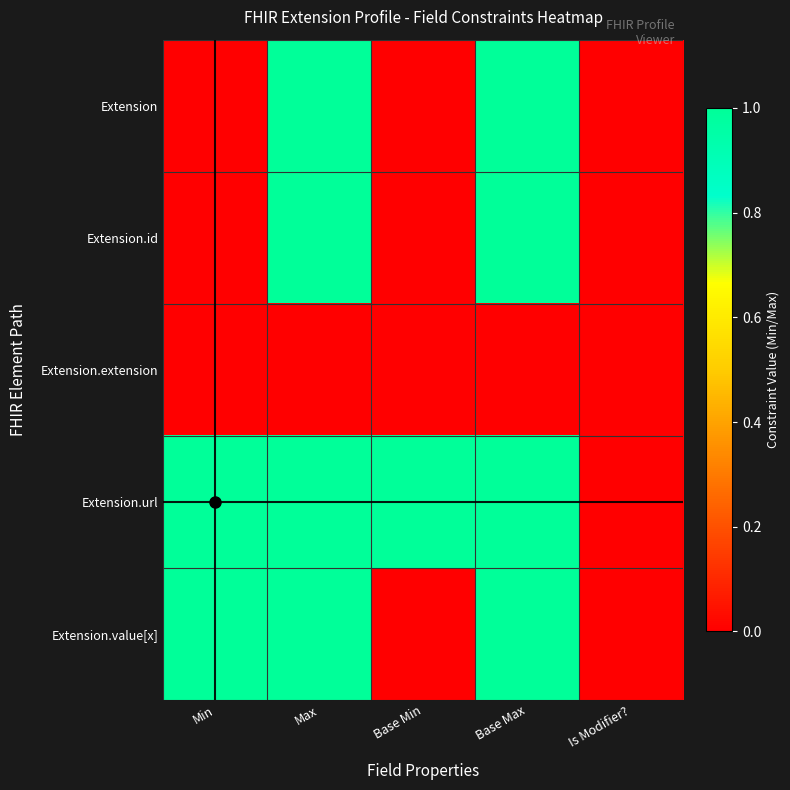

List the series in order of their peak value, lowest first.

Extension.extension, Extension, Extension.id, Extension.url, Extension.value[x]